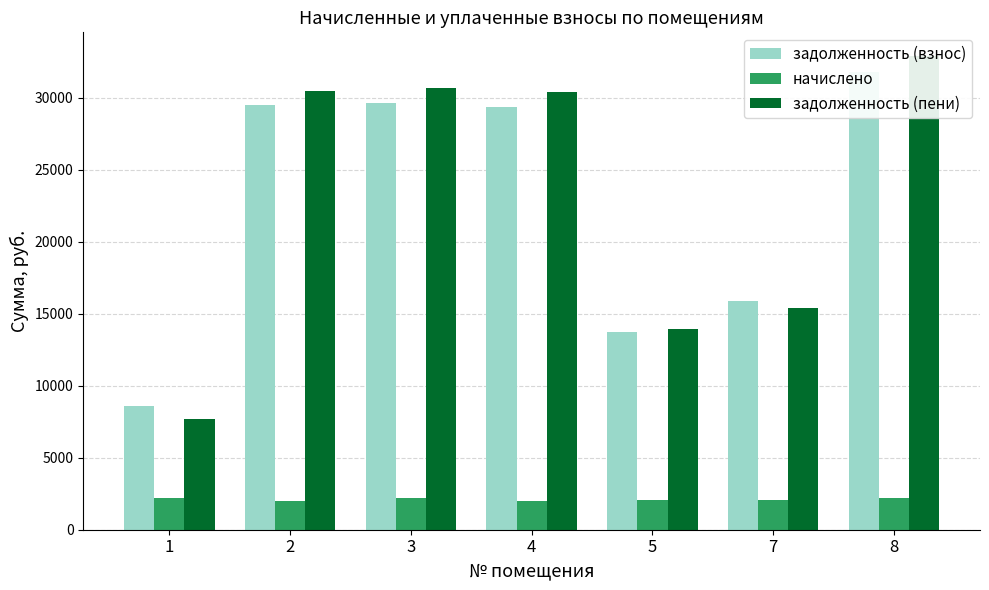

What is the value of the начислено bar at the 1st from the left?

2216.5